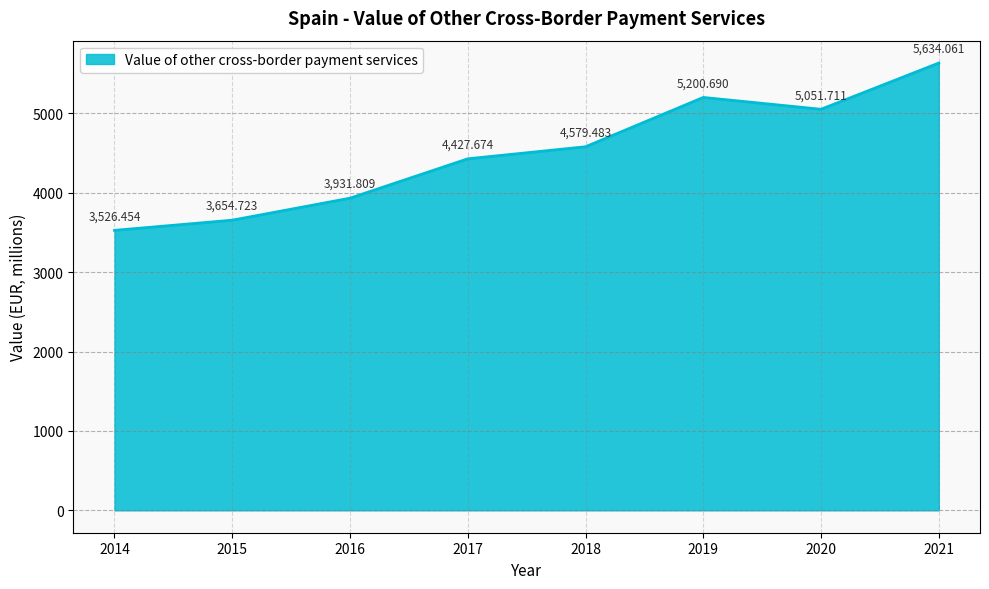

Approximately how many times larger is the value at 2020 compared to 2014?

1.4